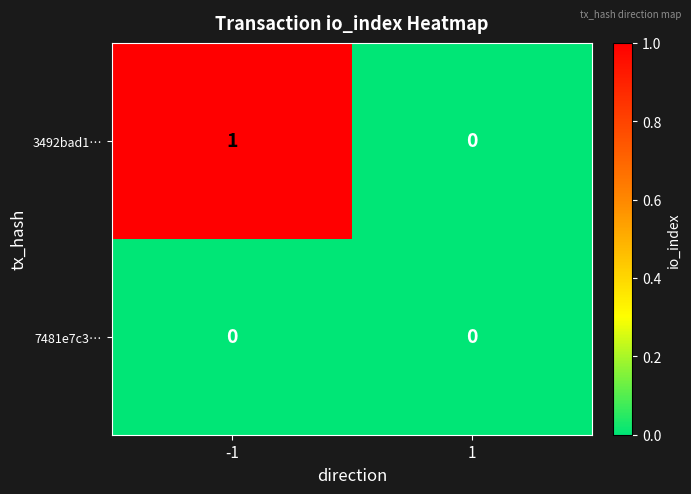

Reading left to right, what are all the values shown in this chart?

3492bad1…: -1=1	1=0
7481e7c3…: -1=0	1=0